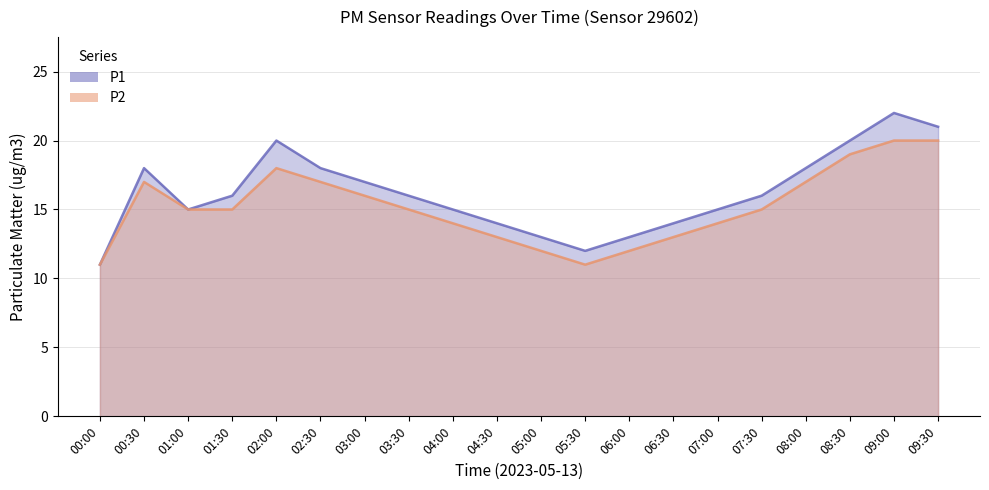

What is the sum of all P2 values?

304